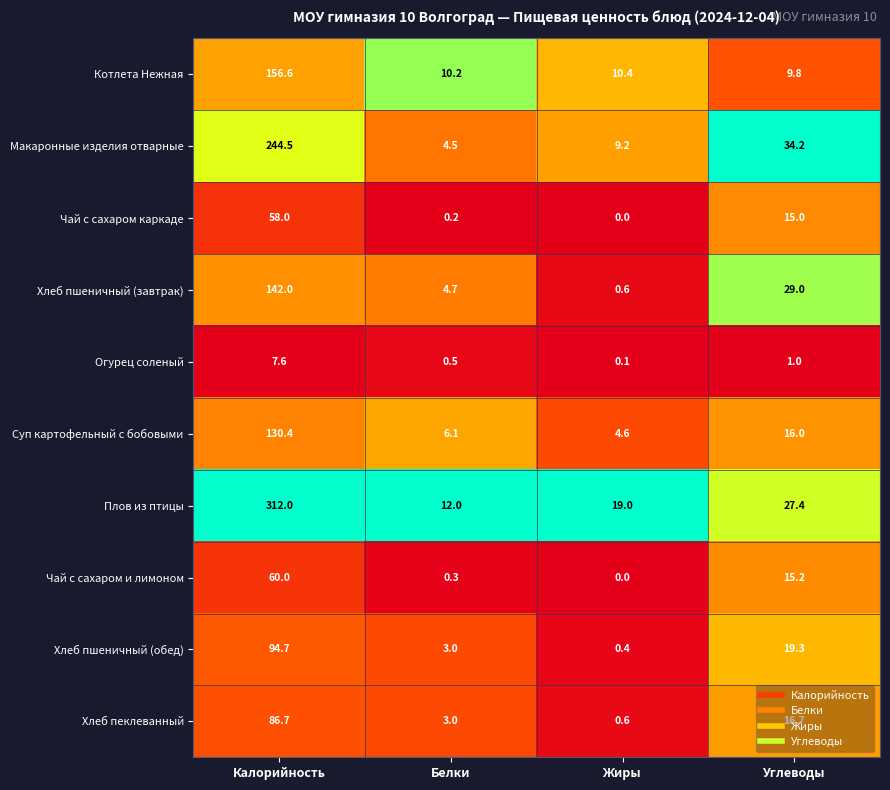

What is the approximate value of Хлеб пшеничный (завтрак) at Углеводы?

29.0